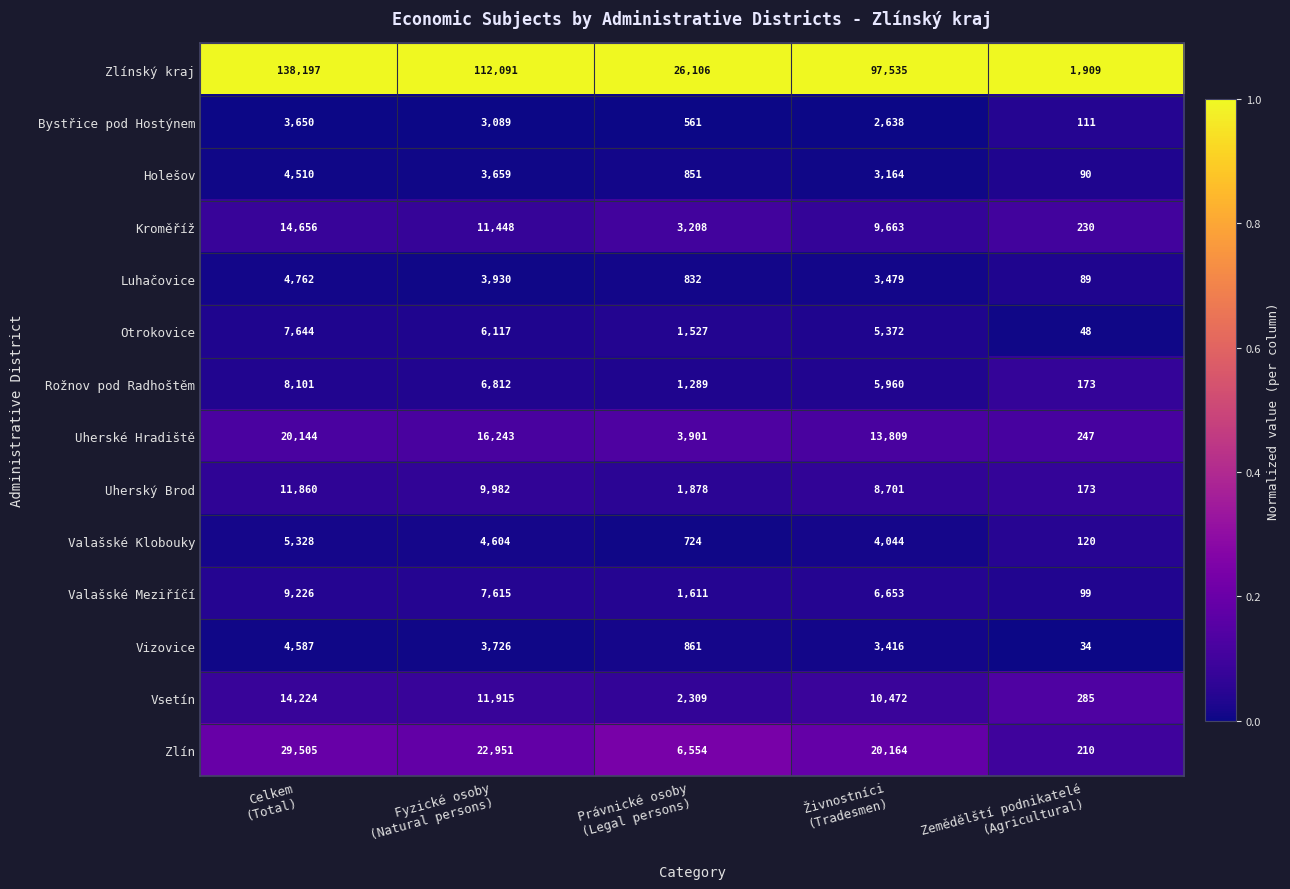

How many categories are shown in the chart?

5